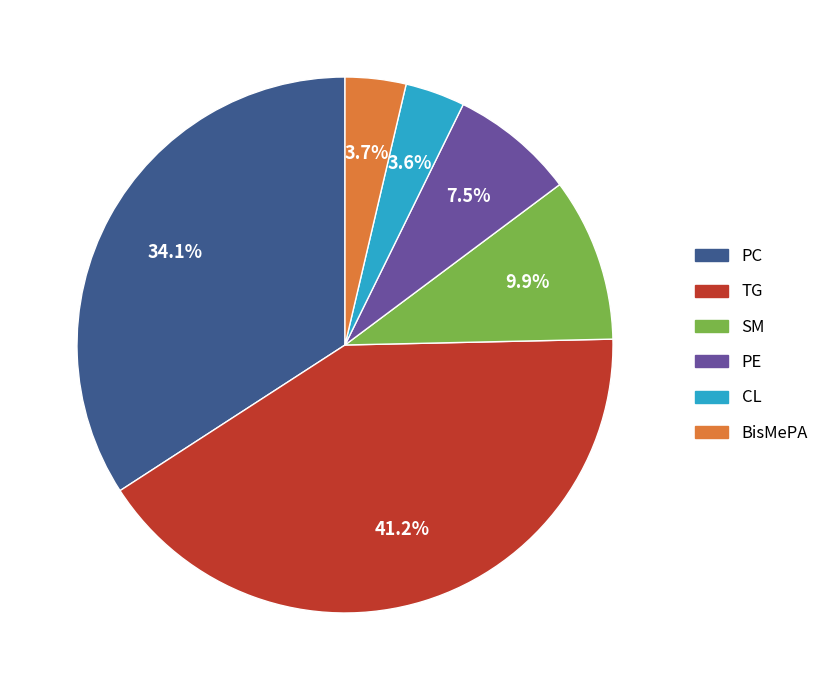

Is there a majority slice in this chart?

No